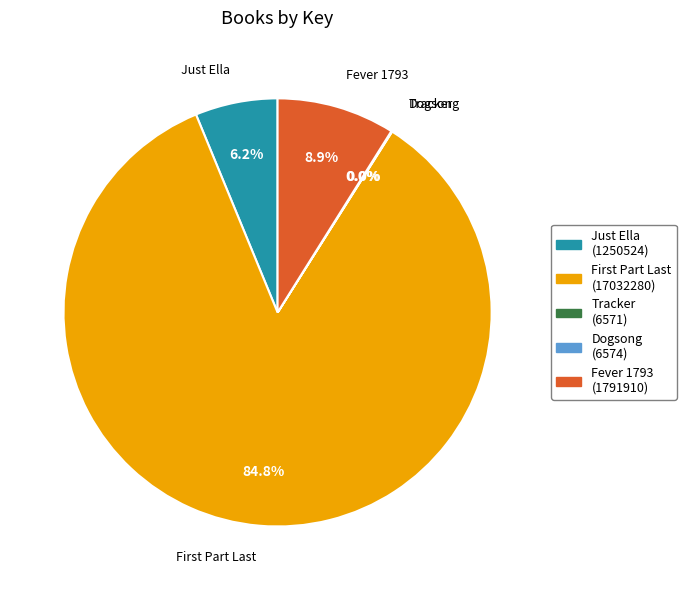

What is the ratio of the value at Just Ella to the value at Fever 1793?

0.7